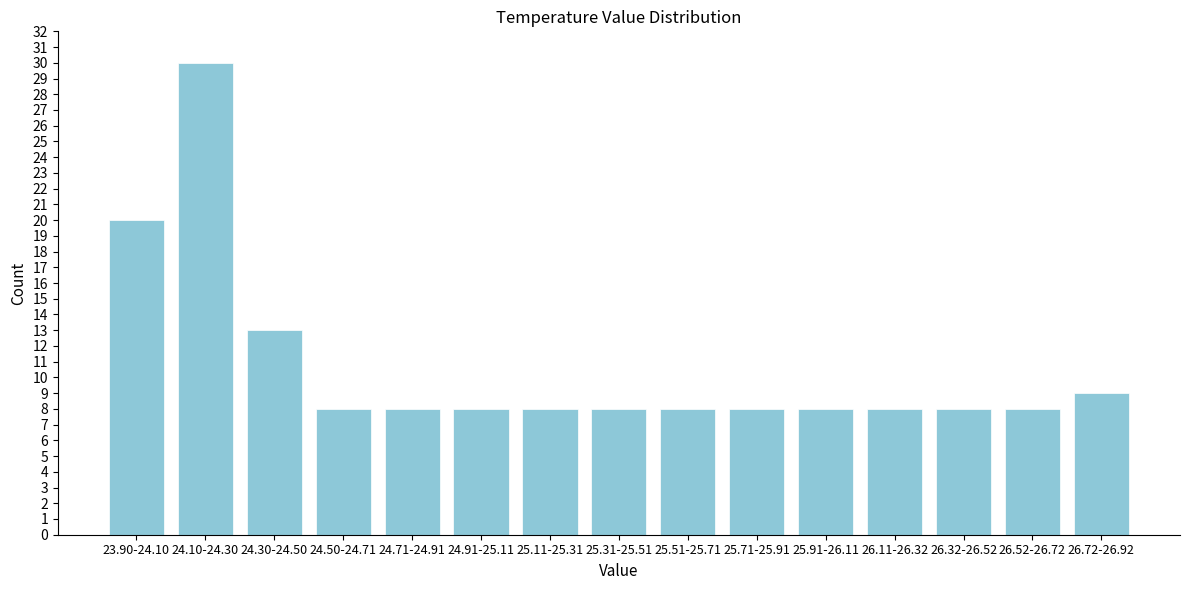

Reading right to left, what are all the values shown in this chart?

26.72-26.92=9	26.52-26.72=8	26.32-26.52=8	26.11-26.32=8	25.91-26.11=8	25.71-25.91=8	25.51-25.71=8	25.31-25.51=8	25.11-25.31=8	24.91-25.11=8	24.71-24.91=8	24.50-24.71=8	24.30-24.50=13	24.10-24.30=30	23.90-24.10=20